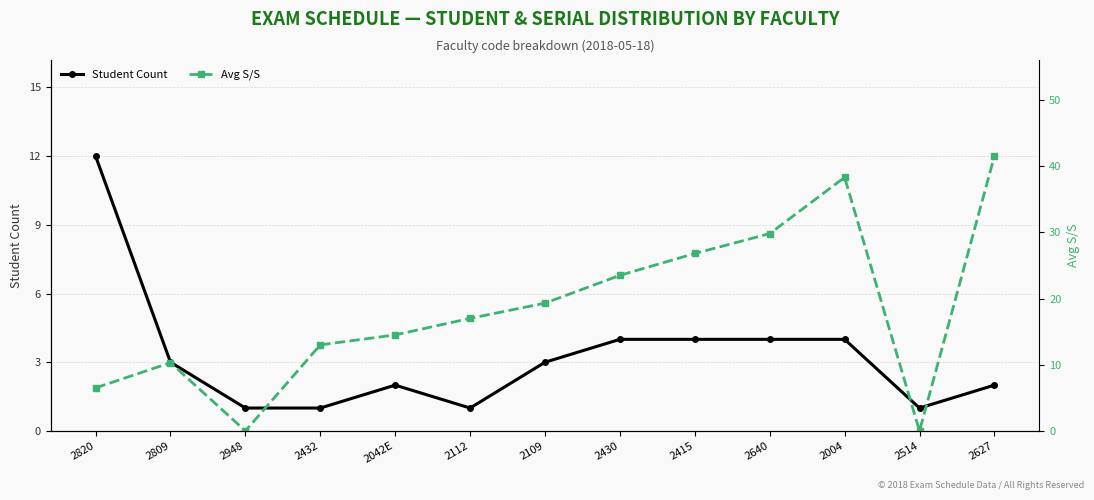

How many data points in Avg S/S are above 17?

6